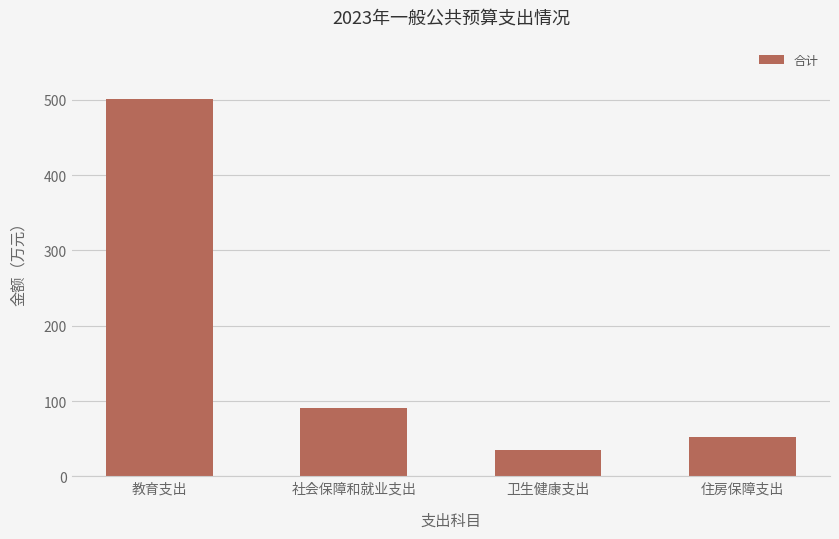

At which category does the chart reach its peak across all series?

教育支出